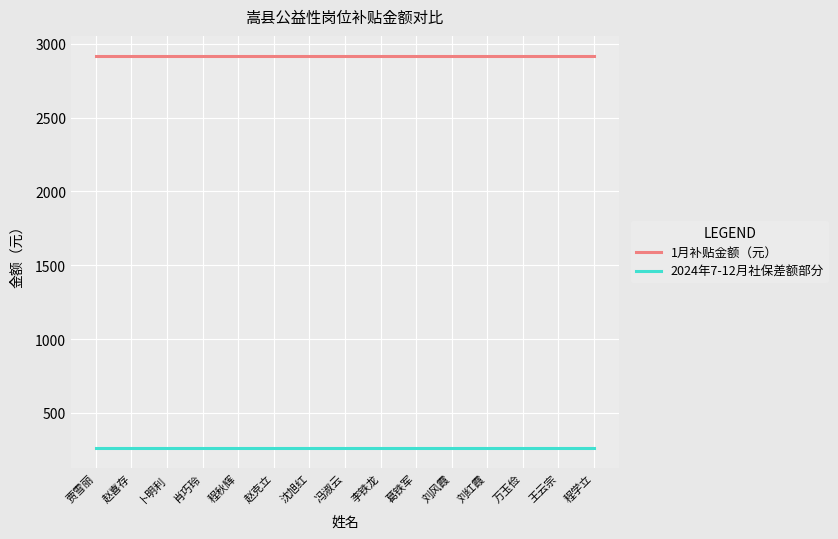

List the series in order of their overall mean, lowest first.

2024年7-12月社保差额部分, 1月补贴金额（元）